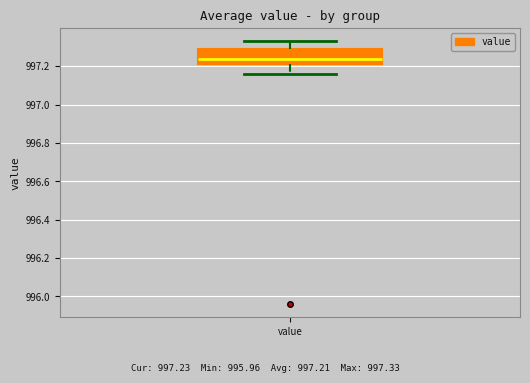

Transcribe this box plot: give where the median line is, the range the box spans, and where the two whiskers end, as read against the y-axis. The values are not printed on the chart, so give them approximately, as read against the axis.

median 997.24, box 997.22 to 997.30, whiskers 997.16 to 997.34